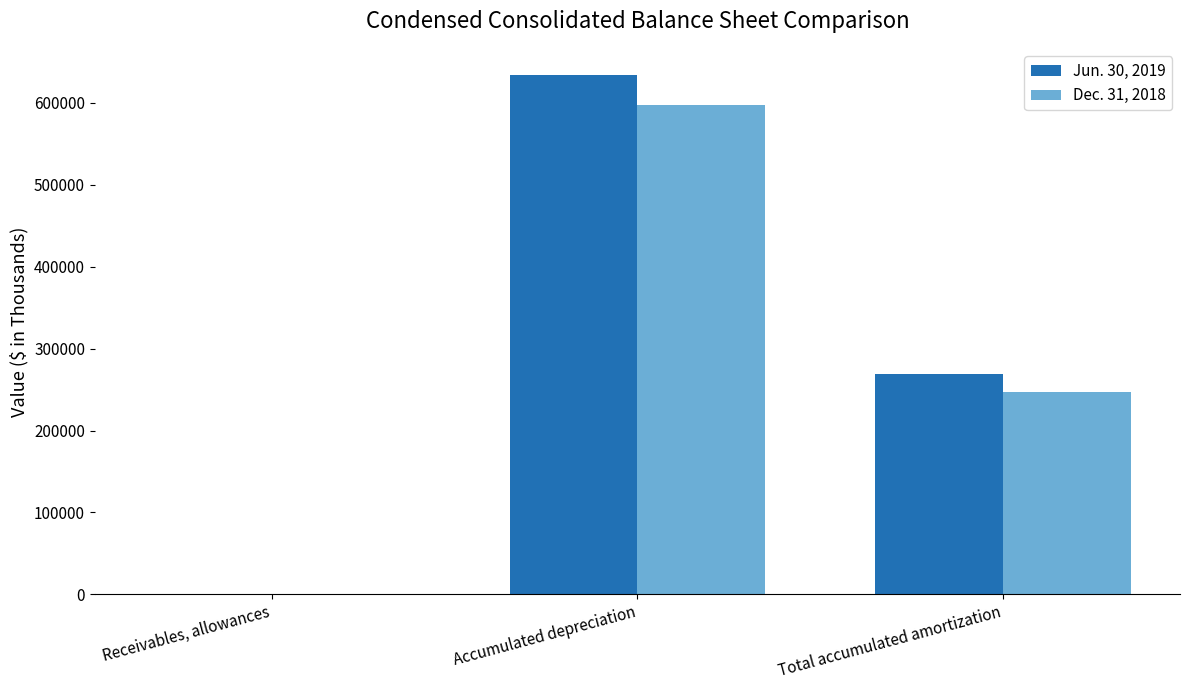

Reading left to right, transcribe all the data shown in this chart.

Jun. 30, 2019: 976	634052	268874
Dec. 31, 2018: 784	597785	246648